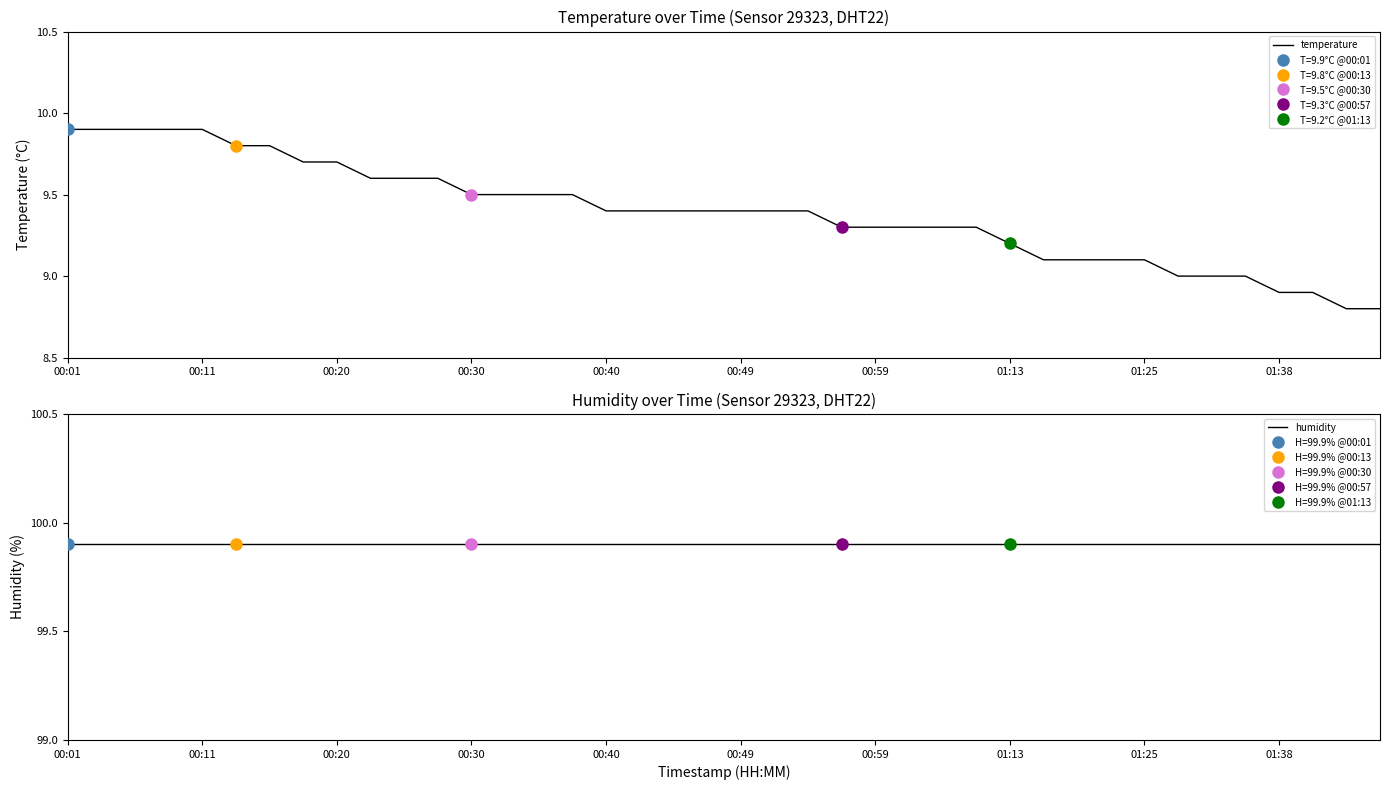

The value of humidity at 00:40 is 99.9. True or false?

True